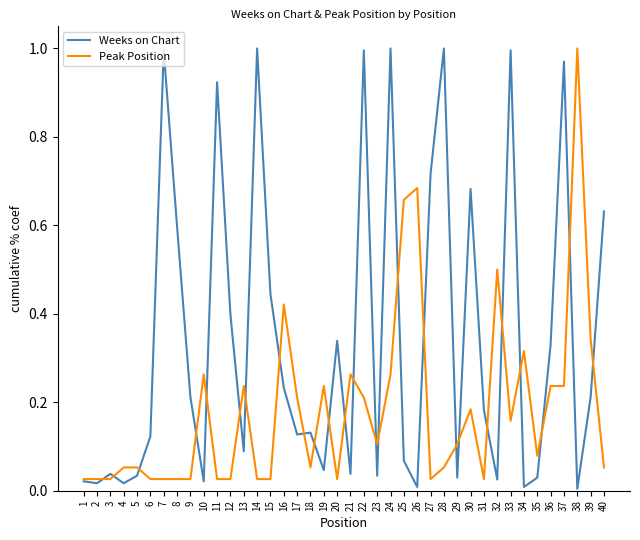

At 33, list the series in order from largest to smallest.

Weeks on Chart, Peak Position